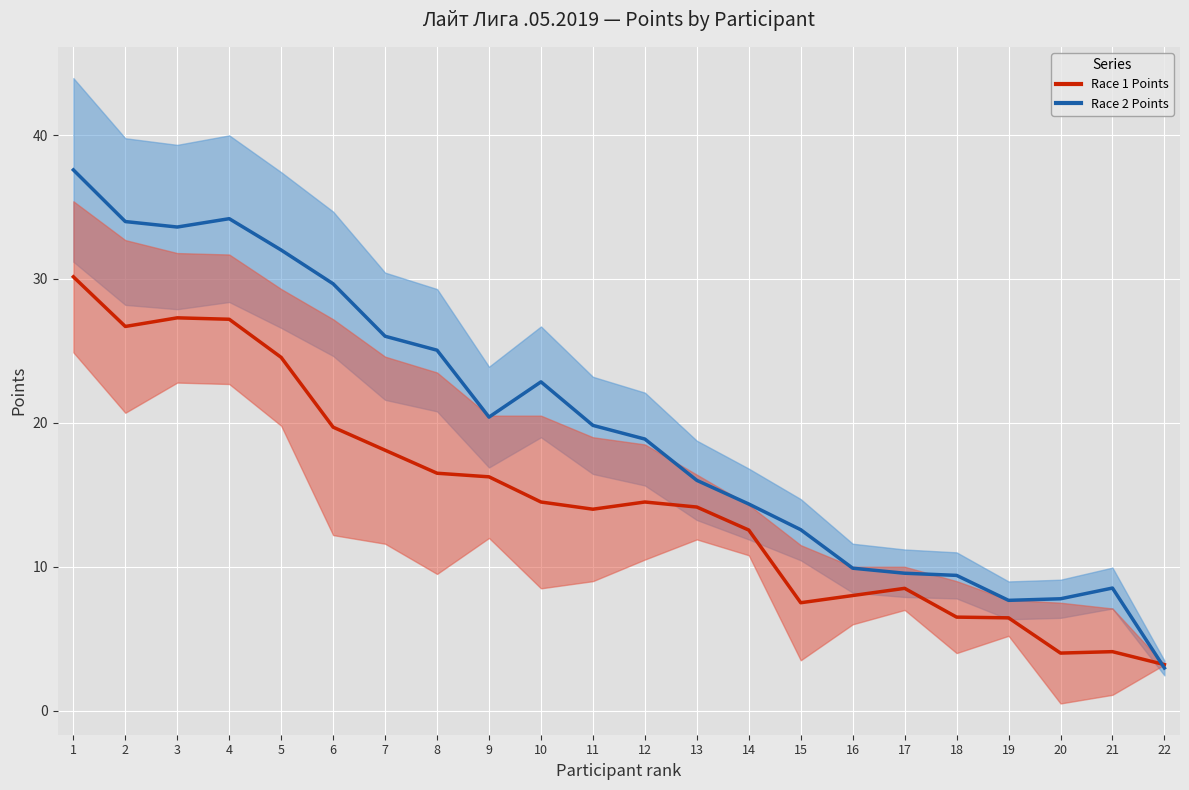

At 5, list the series in order from largest to smallest.

Race 2 (line), Race 1 (line)